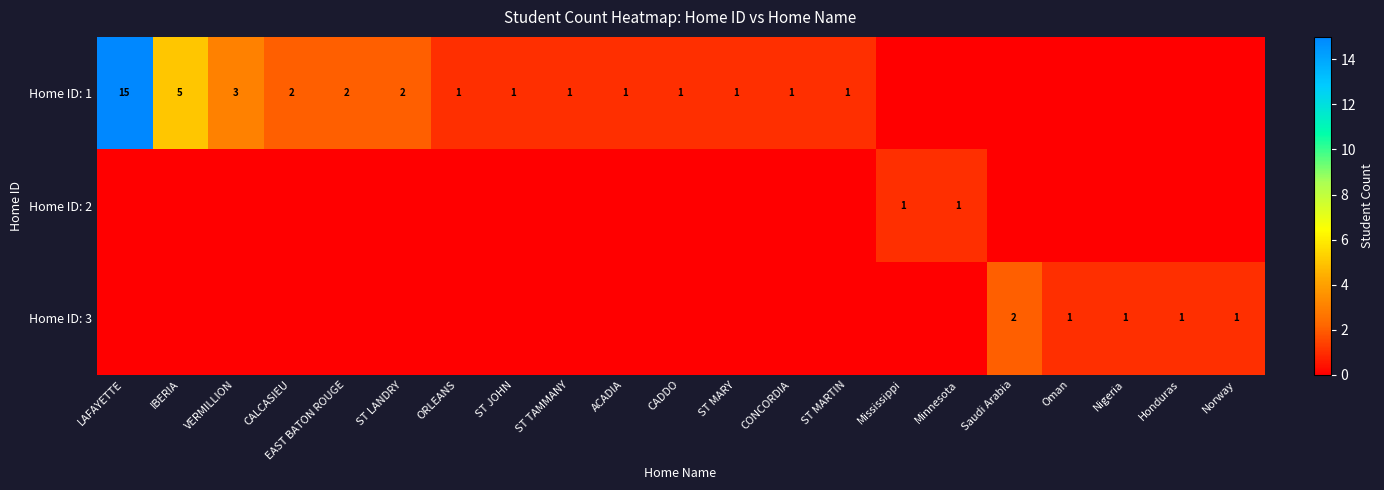

The value of Home ID: 1 at VERMILLION is 4. True or false?

False